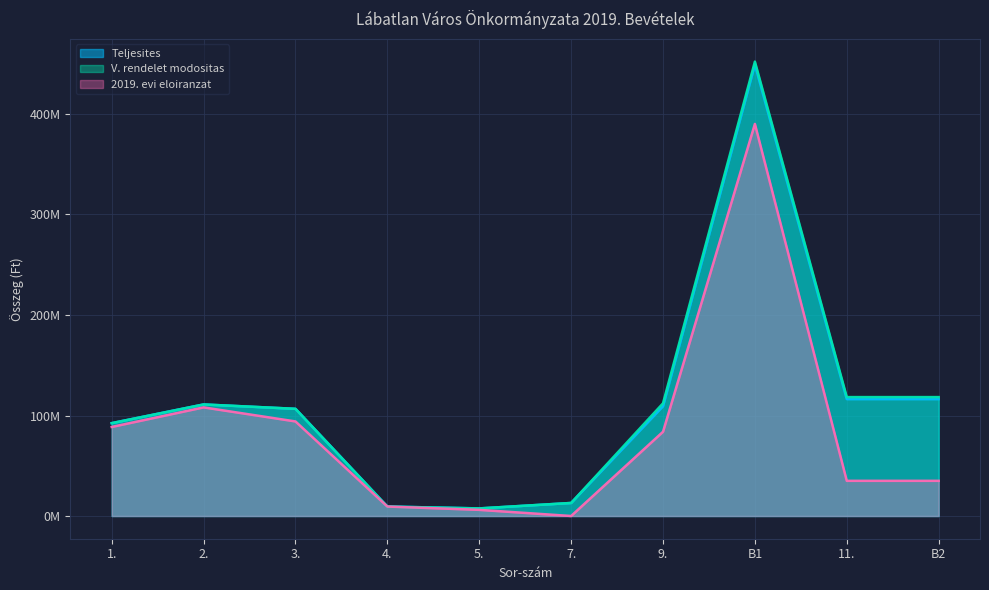

How many categories are shown in the chart?

10